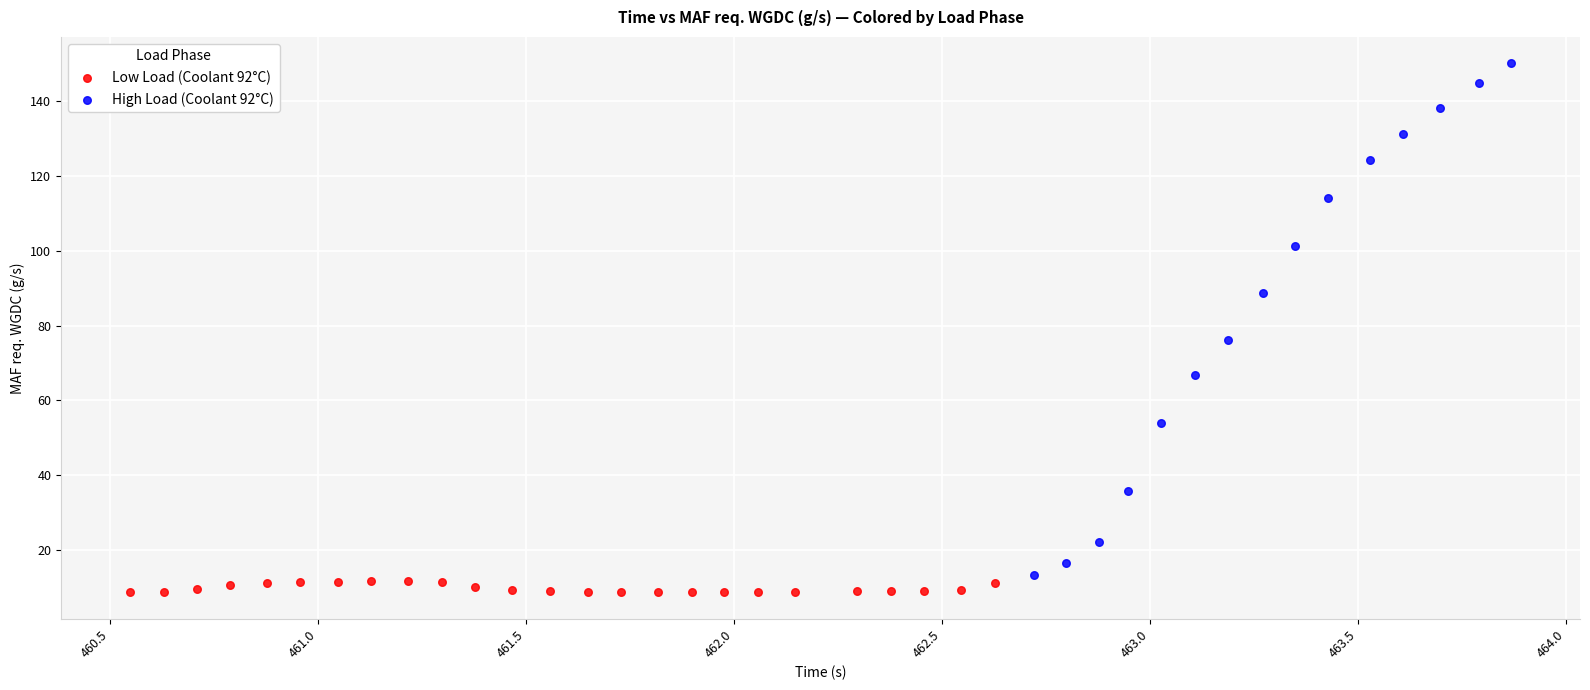

Which series reaches the maximum Y coordinate?

High Load (Coolant 92°C)